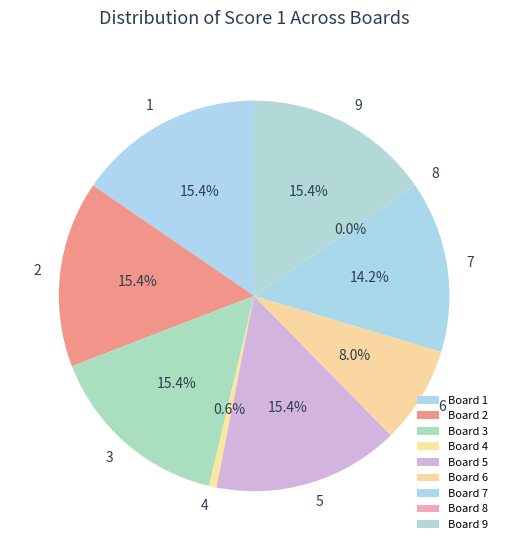

Between 5 and 9, which is larger?

5